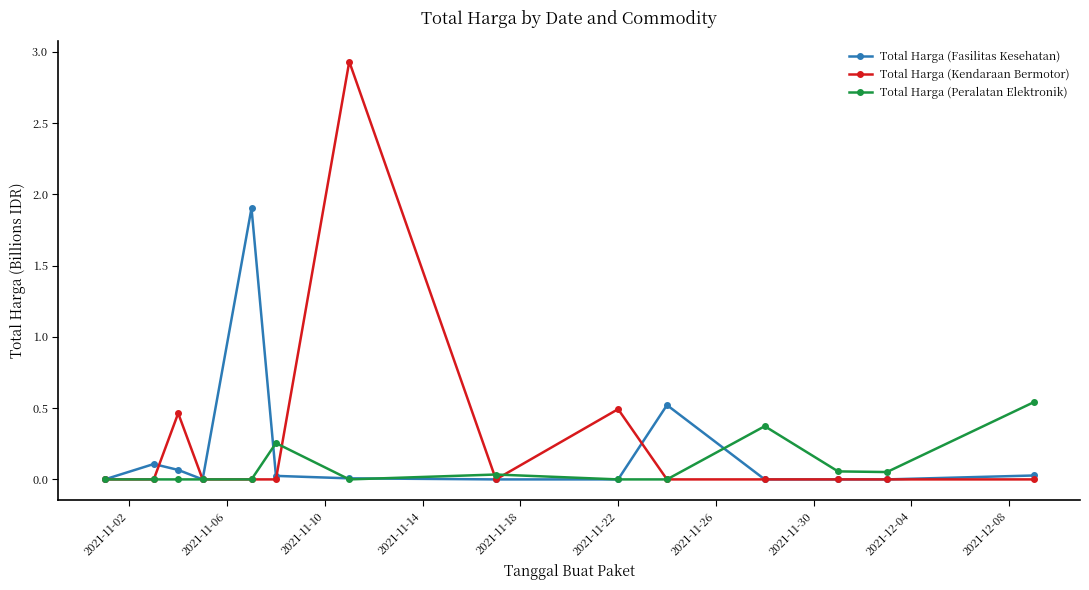

Which series has the largest range (max minus min)?

Total Harga (Kendaraan Bermotor)